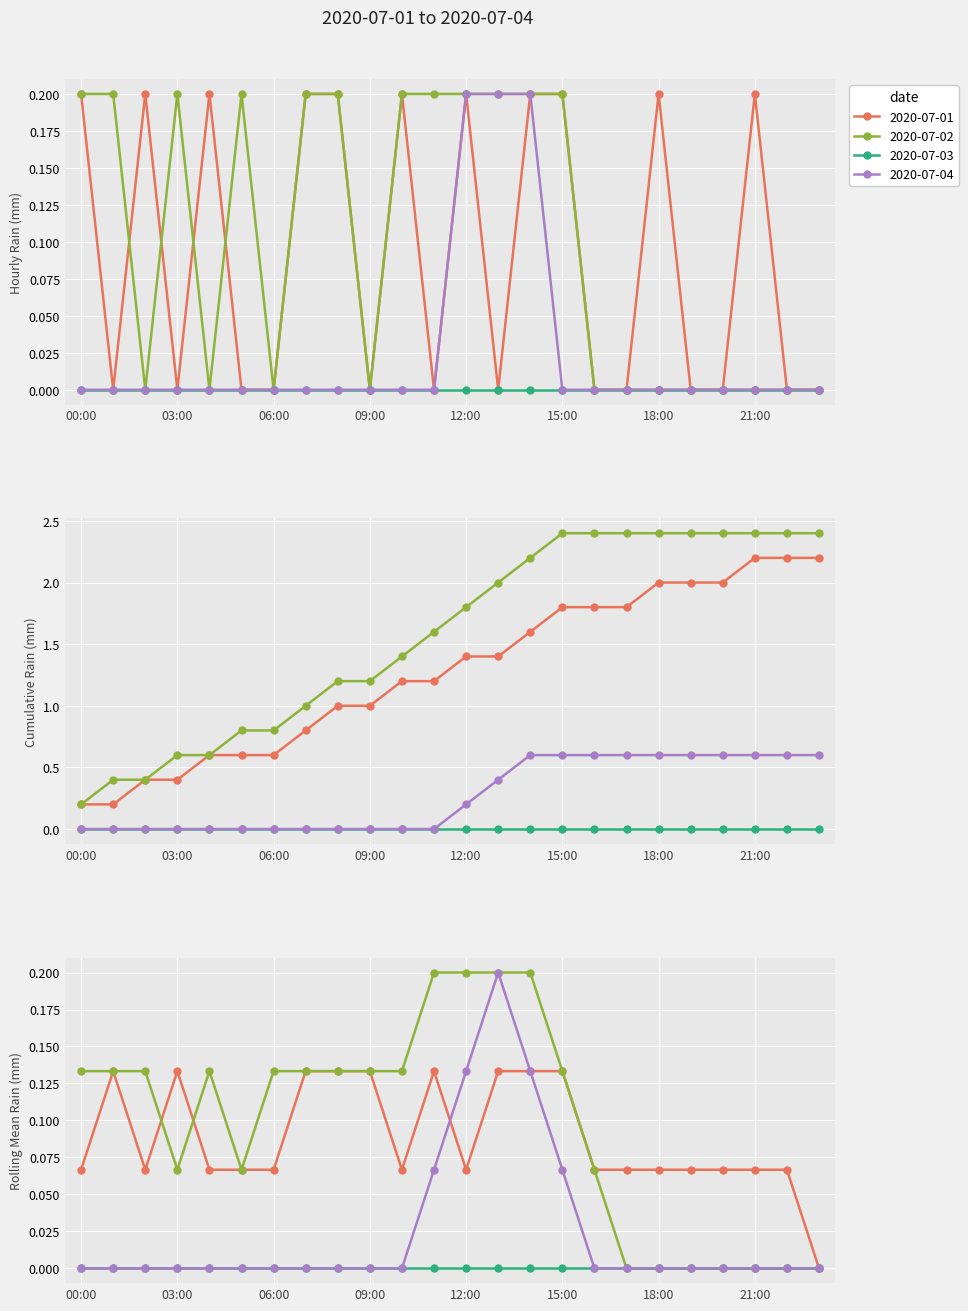

True or false: 2020-07-04 has more than 2 interior local peaks.

False